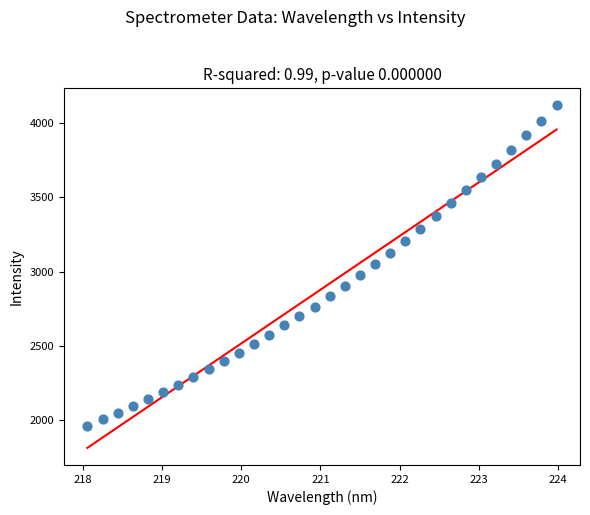

What is the range of Y values (max minus min)?

2157.3